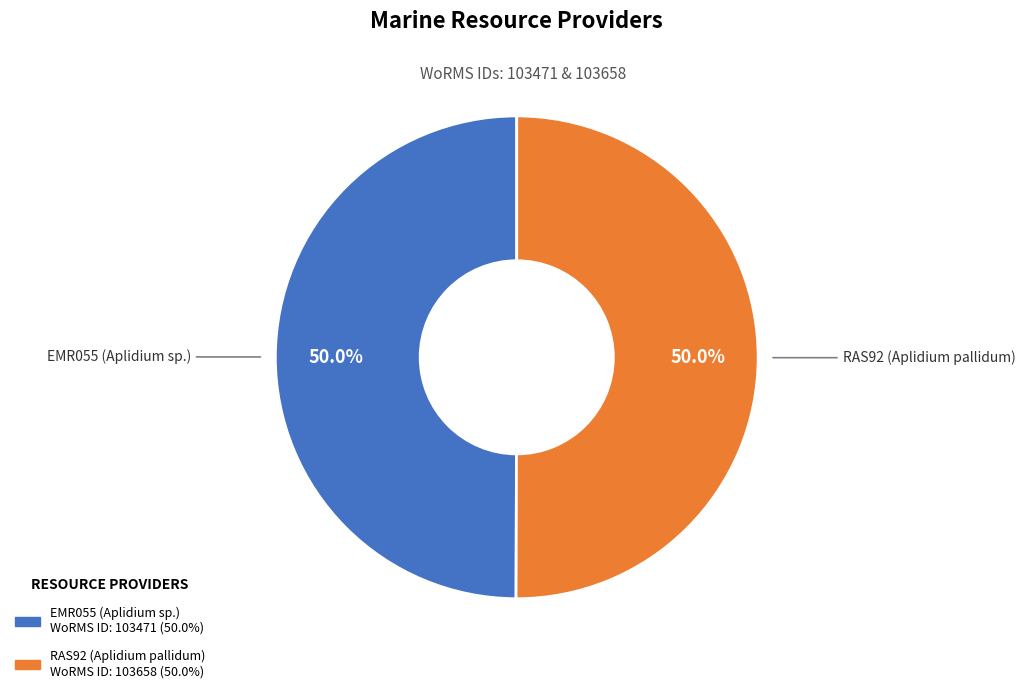

To the nearest percent, what is the average slice percentage?

50%